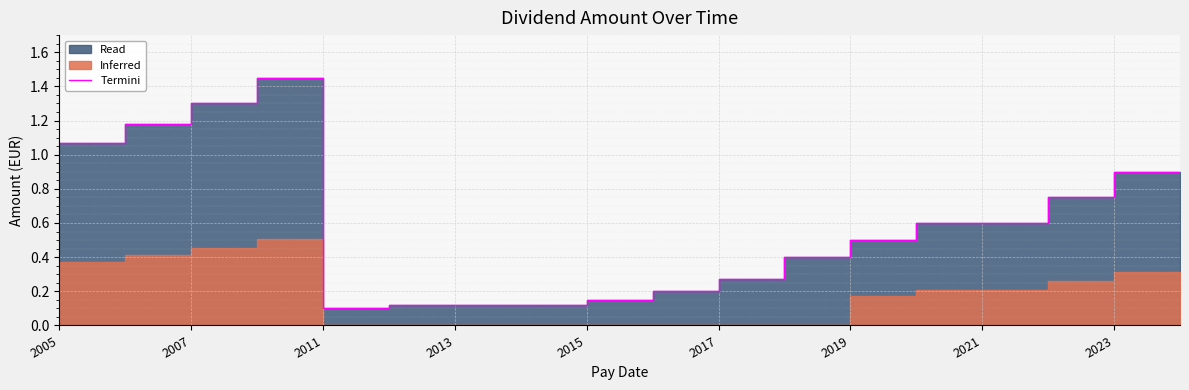

How many categories are shown in the chart?

18